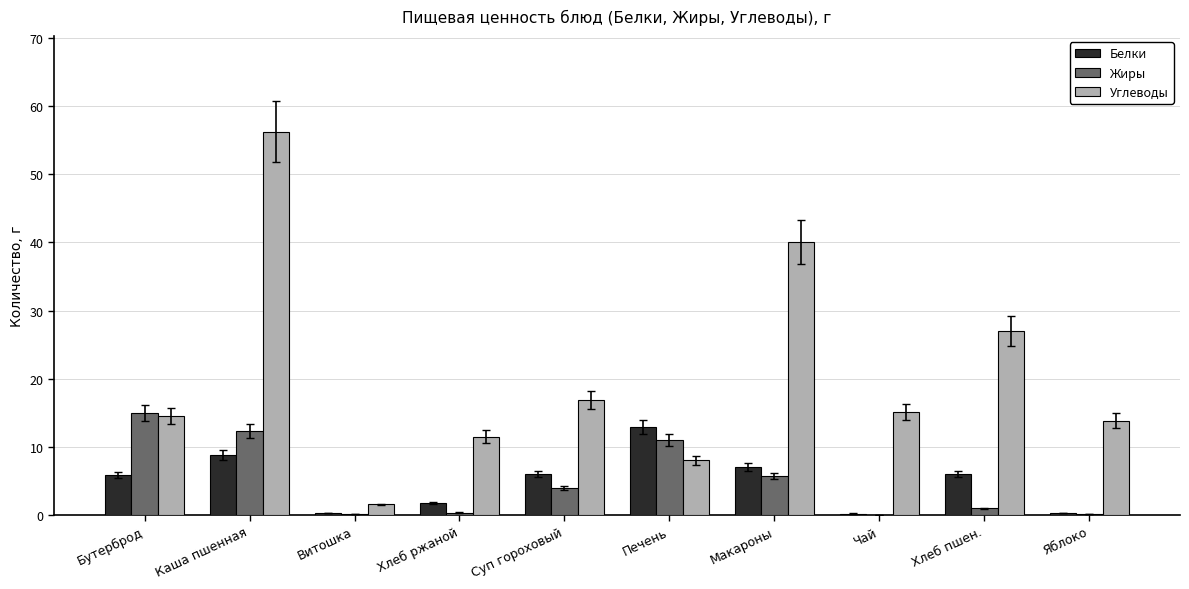

Which label corresponds to the largest value in the chart?

Каша пшенная